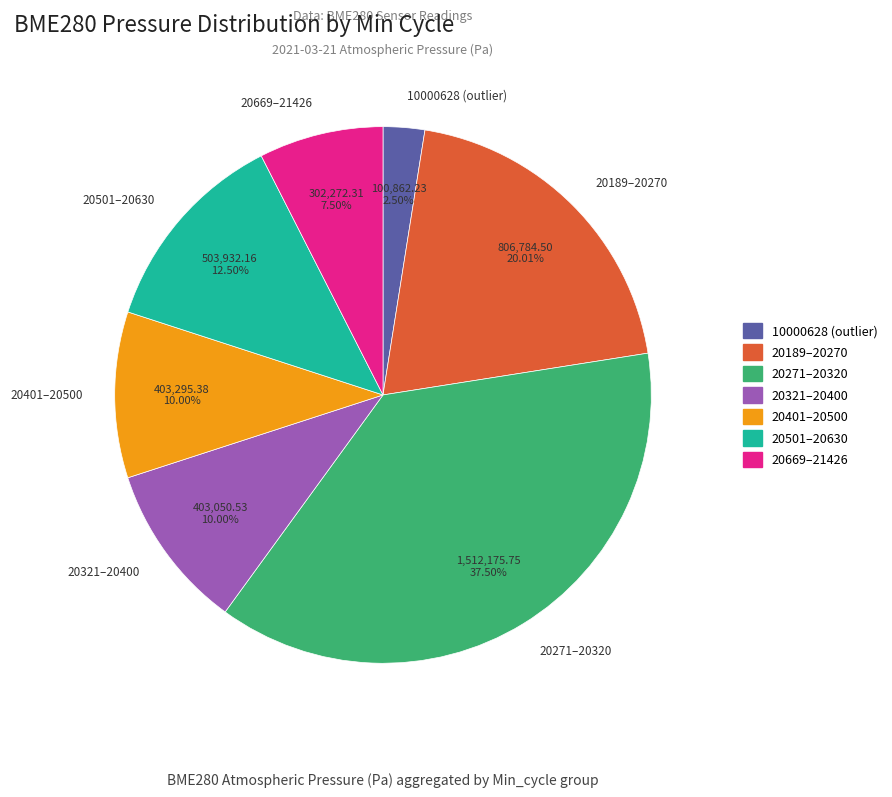

Count the number of slices in the pie.

7